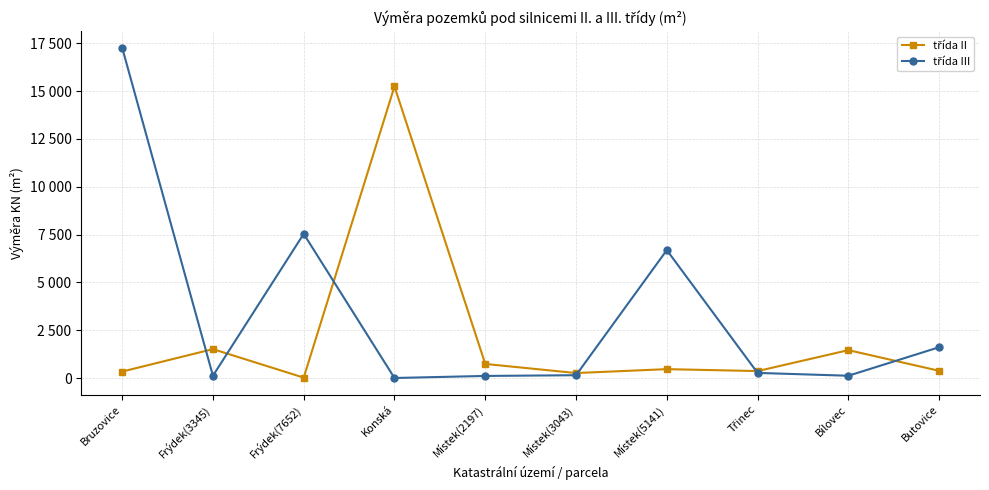

What is the label of the 8th point from the right?

Frýdek(7652)